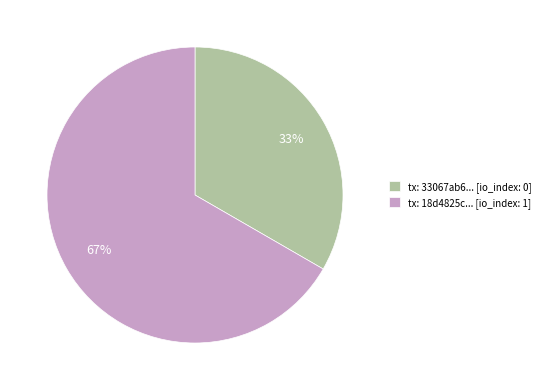

How many slices are in this pie chart?

2